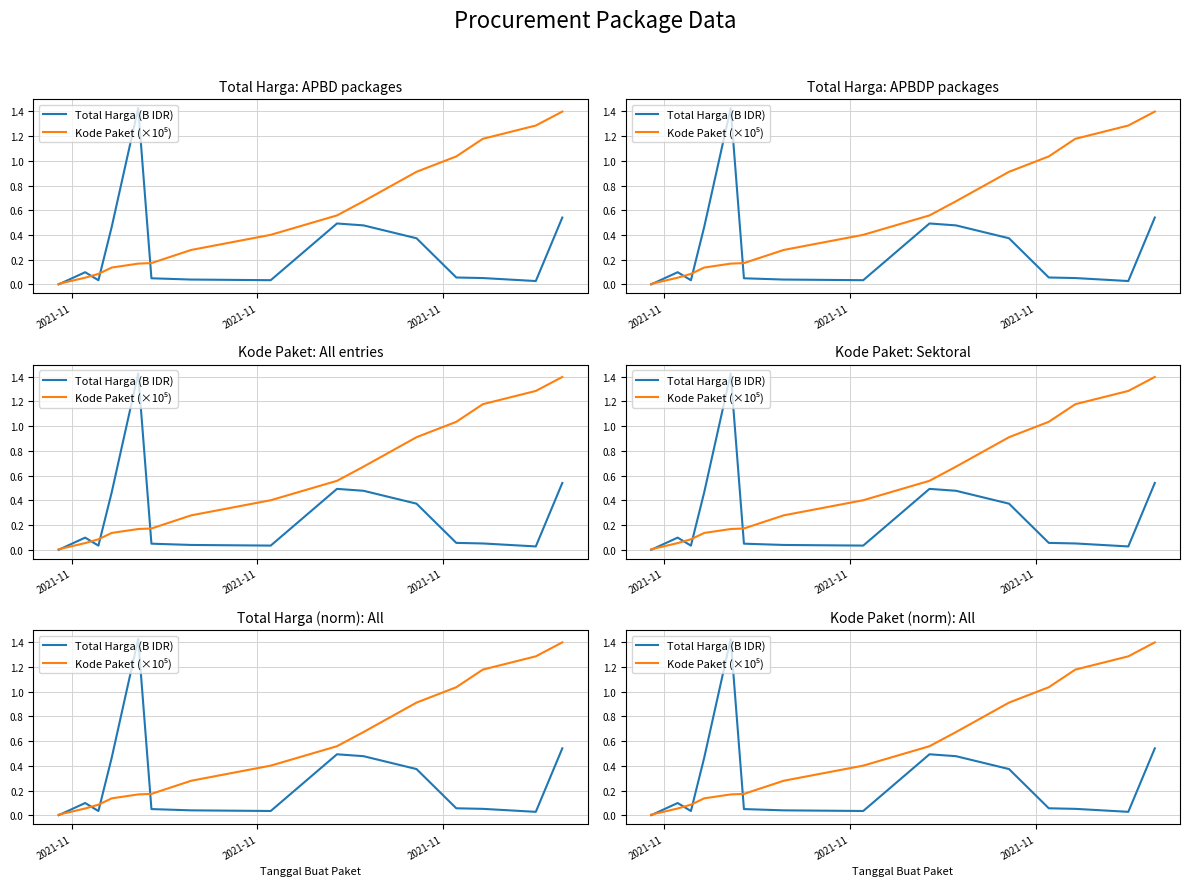

What is the label of the 1st point from the left?

2021-11